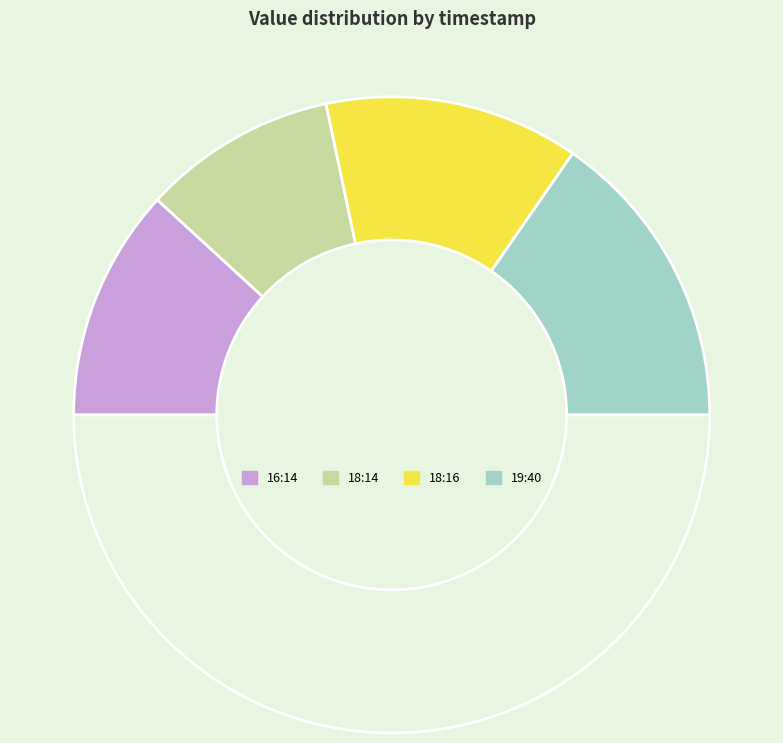

Count the number of slices in the pie.

5